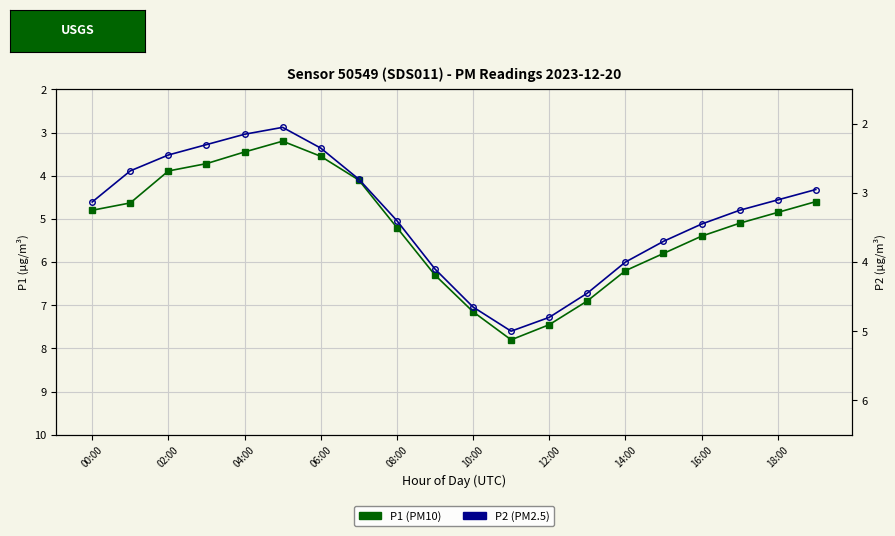

At which label does P2 first exceed 3?

00:00